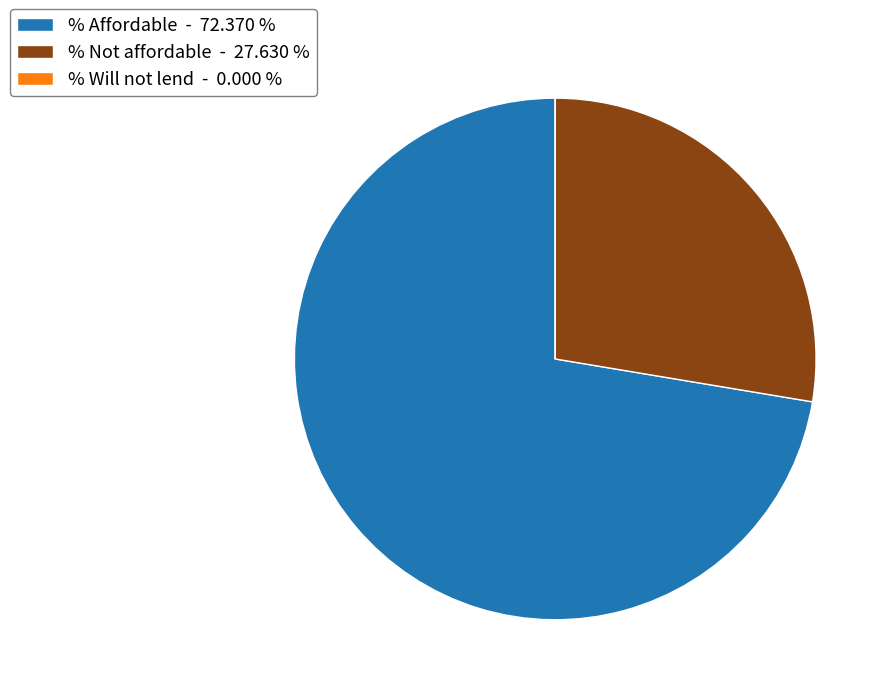

The % Not affordable slice represents 28% of the pie. True or false?

True